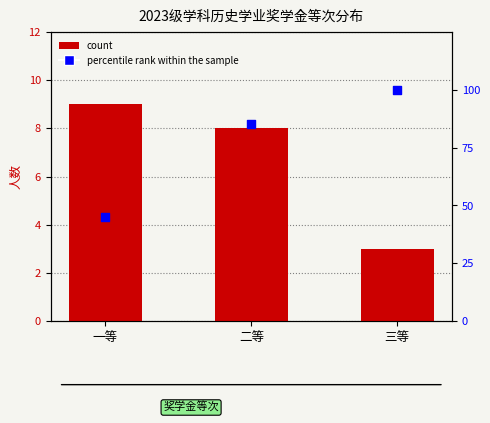

Which series reaches the maximum Y coordinate?

percentile rank within the sample